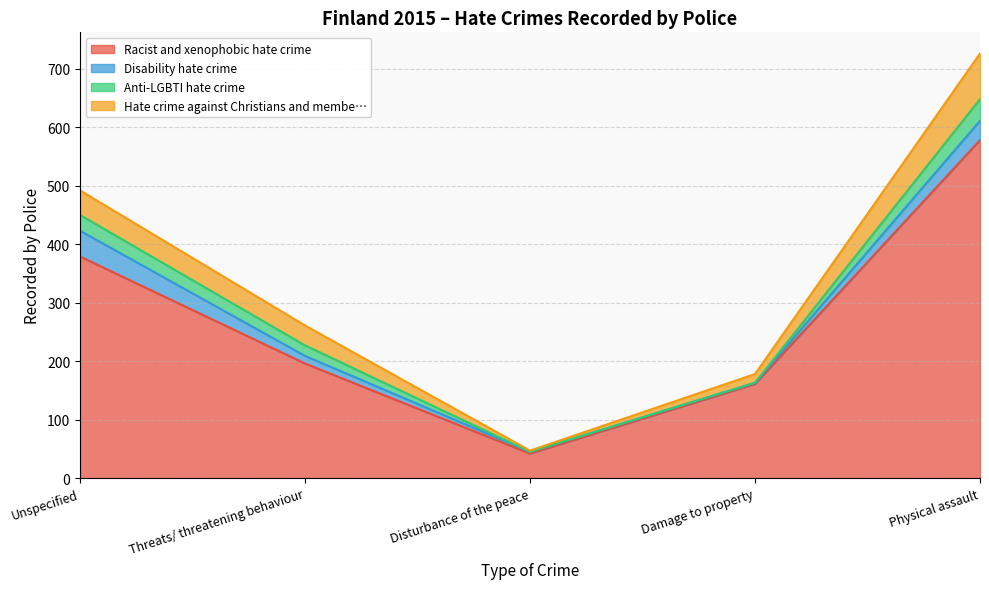

What is the difference between the Anti-LGBTI hate crime values at Damage to property and Threats/ threatening behaviour?

18